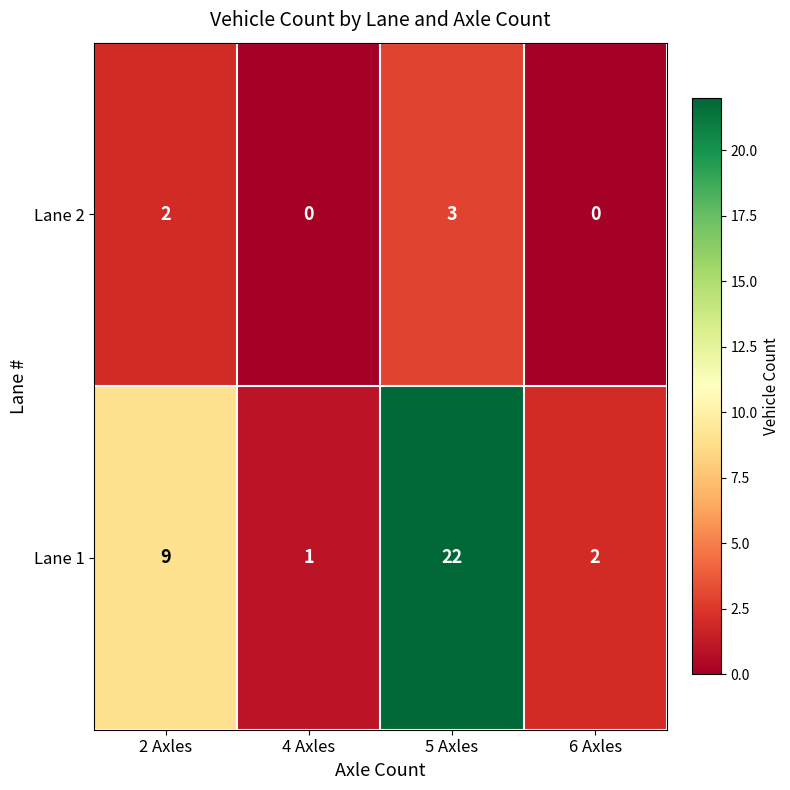

Which category has the highest value across all series?

5 Axles